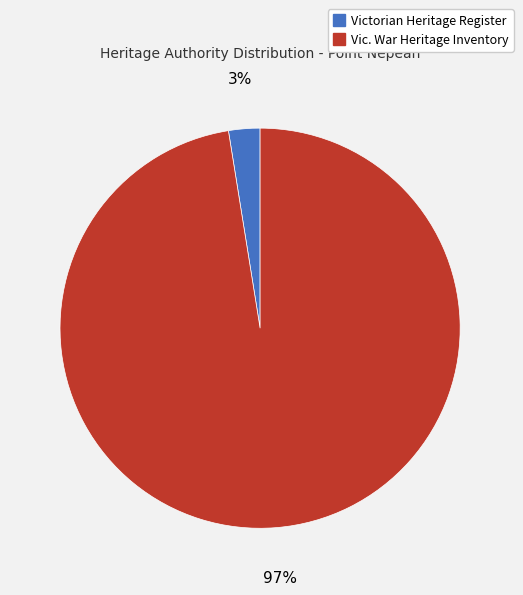

Which slice is the largest?

Vic. War Heritage Inventory